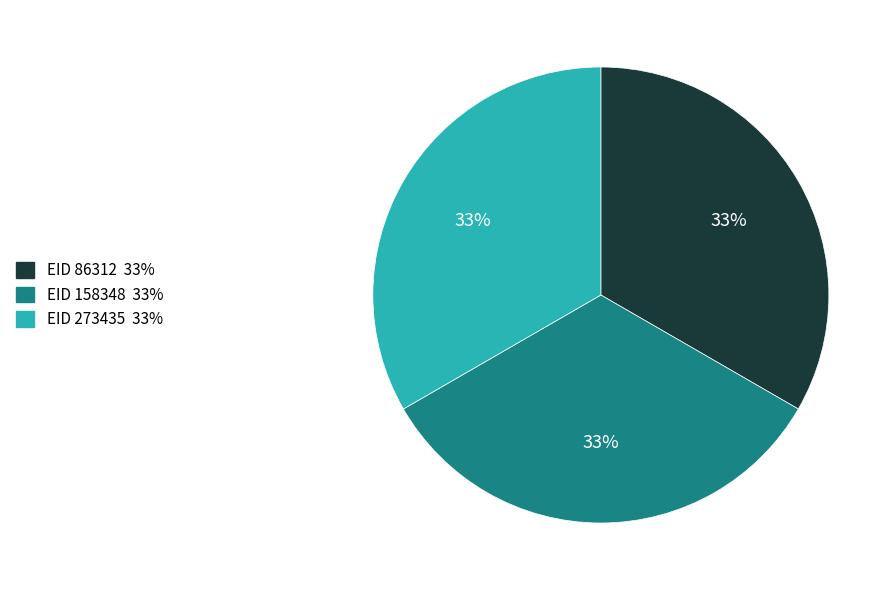

Is there a majority slice in this chart?

No